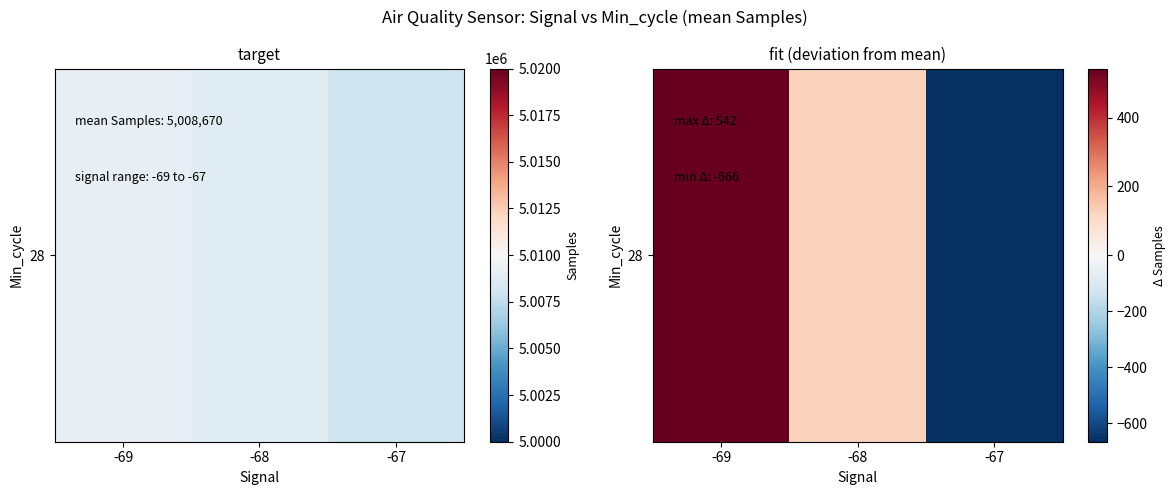

Which label corresponds to the smallest value in the chart?

-67